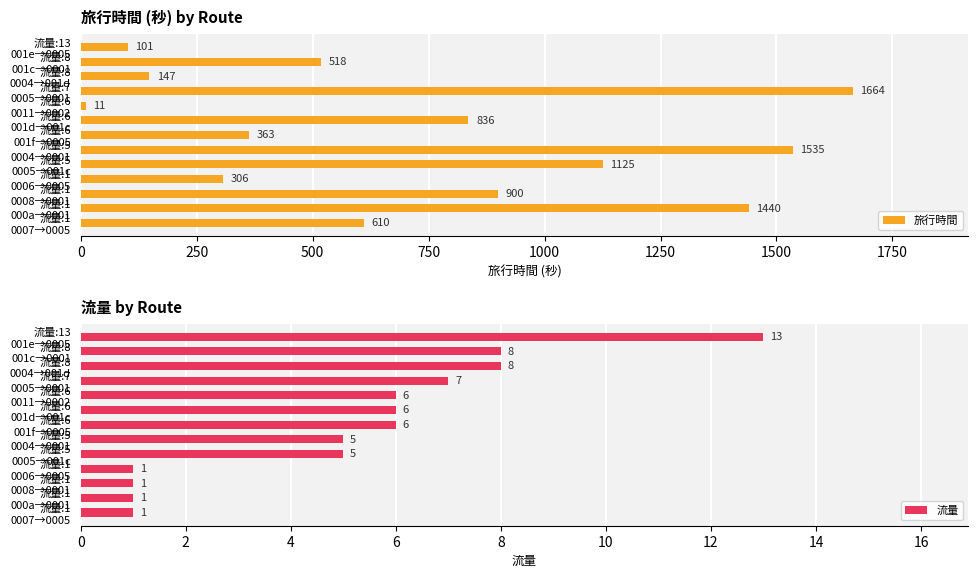

List the series in order of their peak value, highest first.

旅行時間, 流量